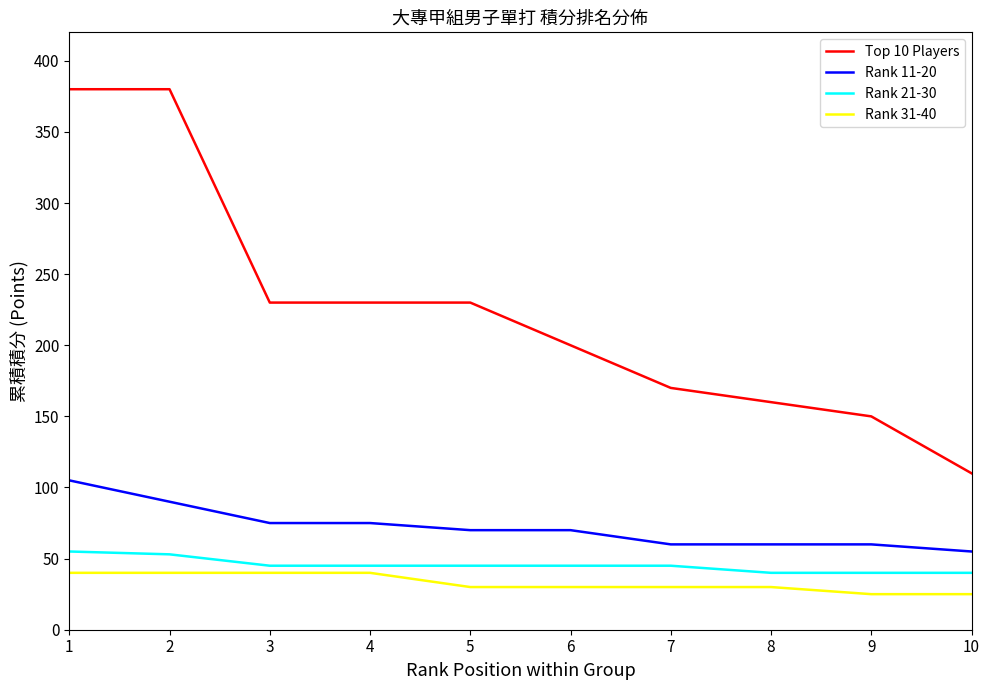

The value of Top 10 Players at 2 is 526. True or false?

False